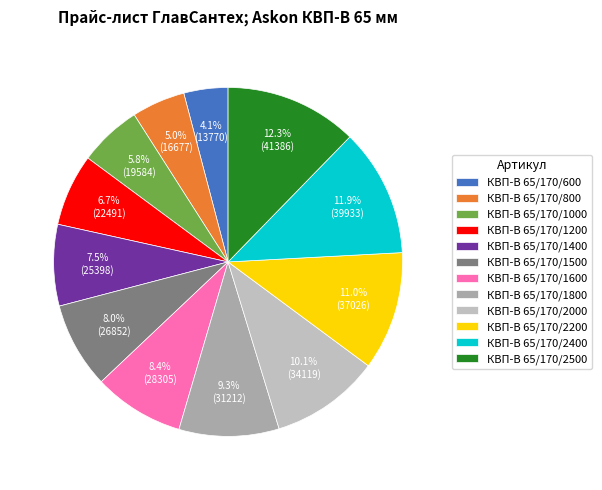

To the nearest percent, what is the difference between the КВП-В 65/170/2400 and КВП-В 65/170/600 slice percentages?

8%